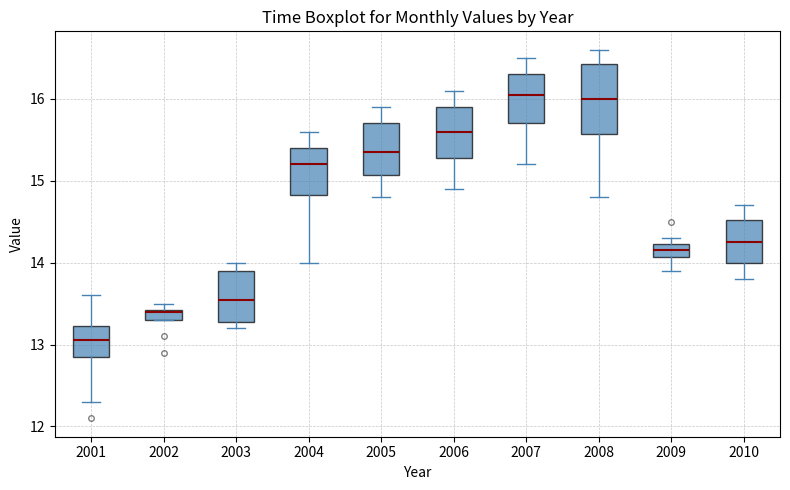

Comparing the boxes themselves (not the whiskers), which one is the tallest?

2008